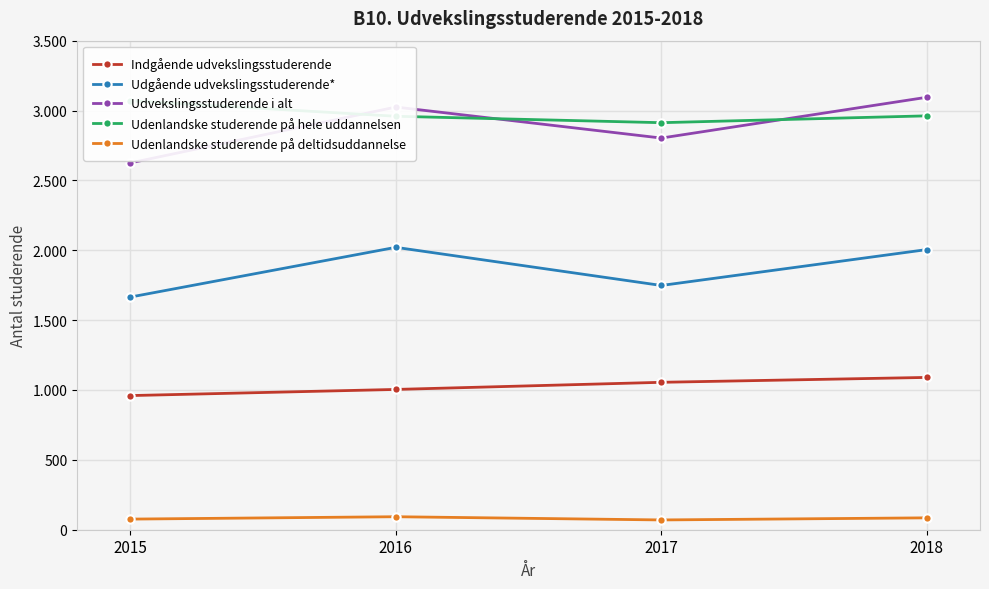

Is the value of Indgående udvekslingsstuderende at 2015 greater than the value of Udvekslingsstuderende i alt at 2018?

No